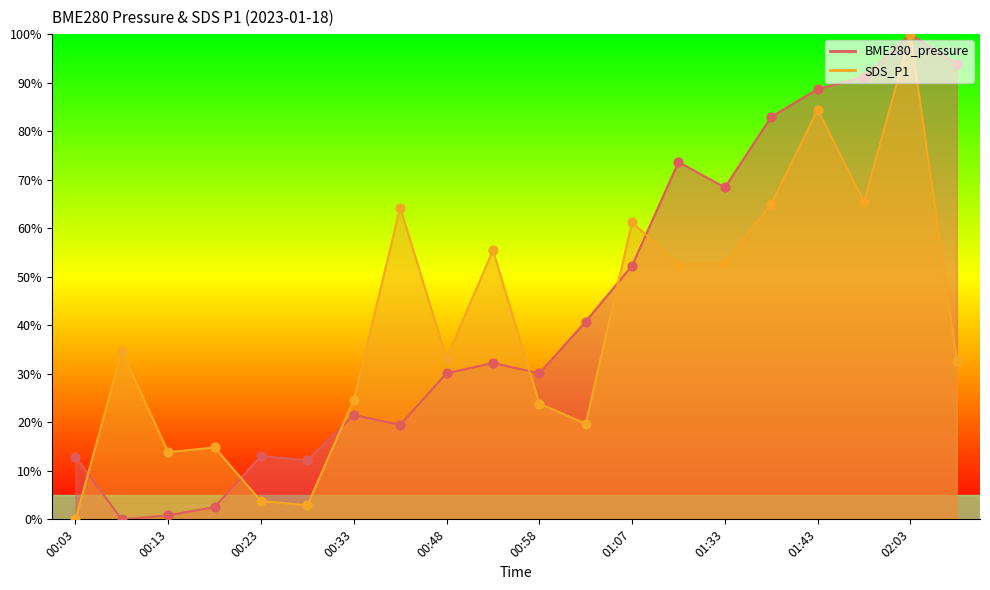

What is the total value across all series at 01:02?

60.5